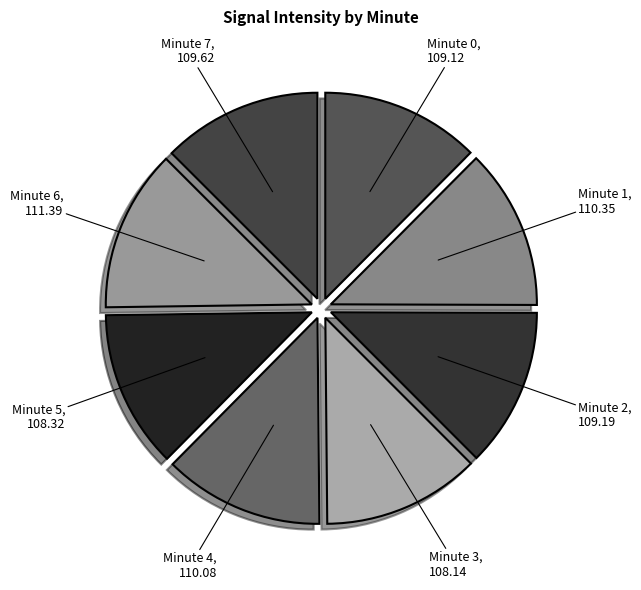

Is it true that Minute 7 is 23% of the pie?

False